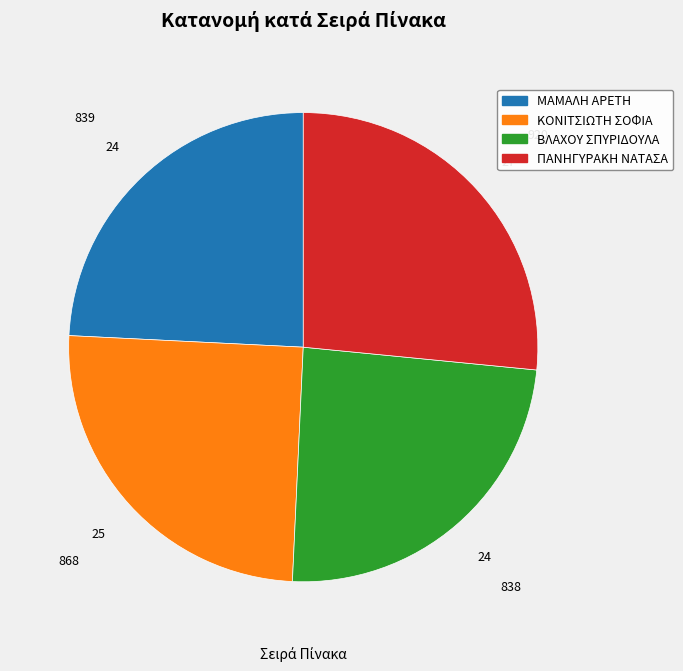

How many segments does this pie chart have?

4